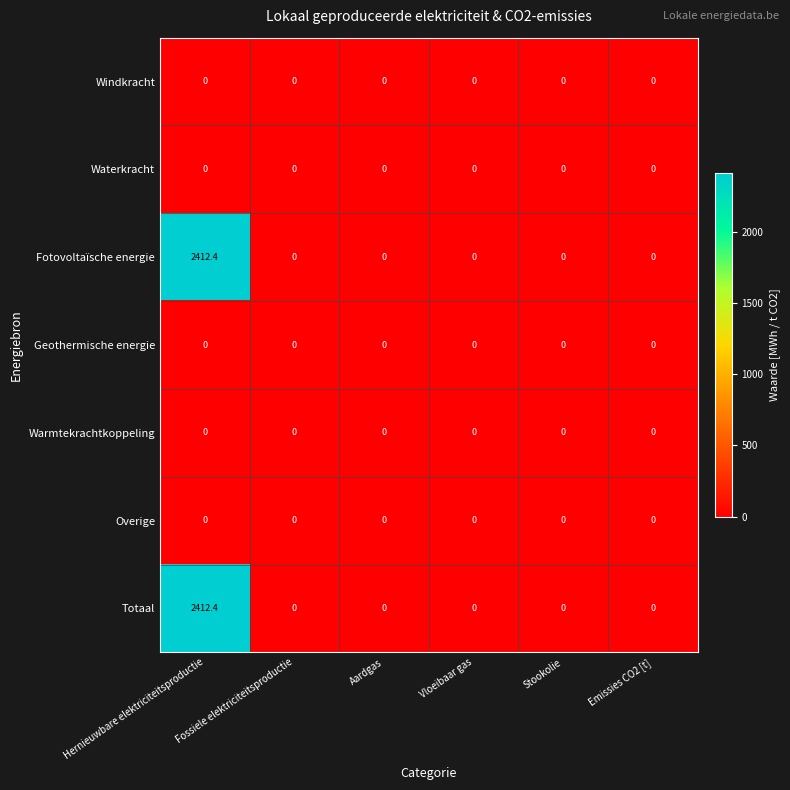

What is the greatest value displayed?

2412.4